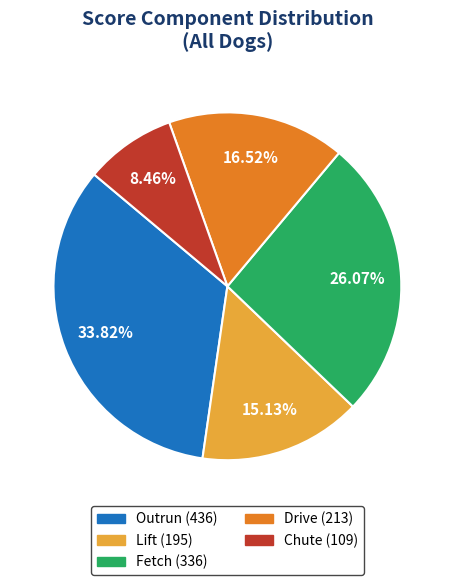

What is the smallest slice in the pie chart?

Chute